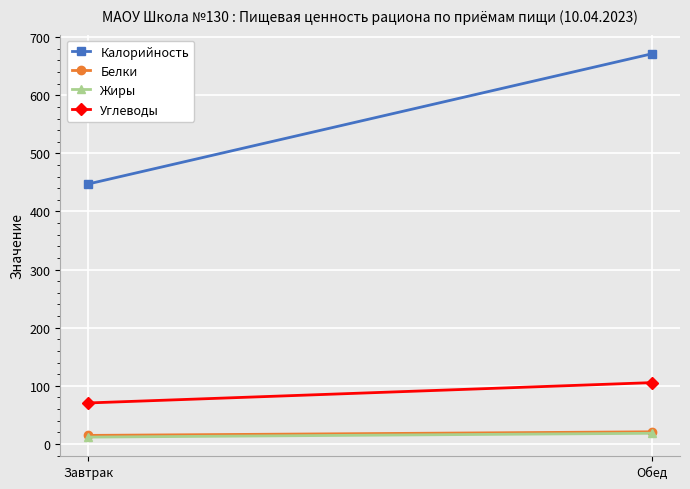

What are all the series names shown in the legend?

Калорийность, Белки, Жиры, Углеводы